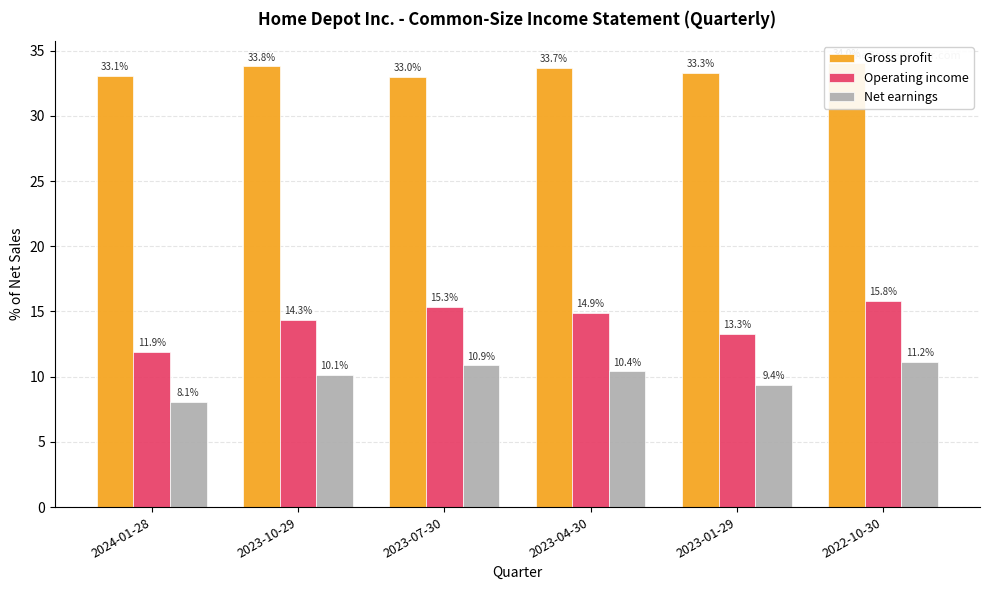

What is the lowest value of the Net earnings series?

8.1